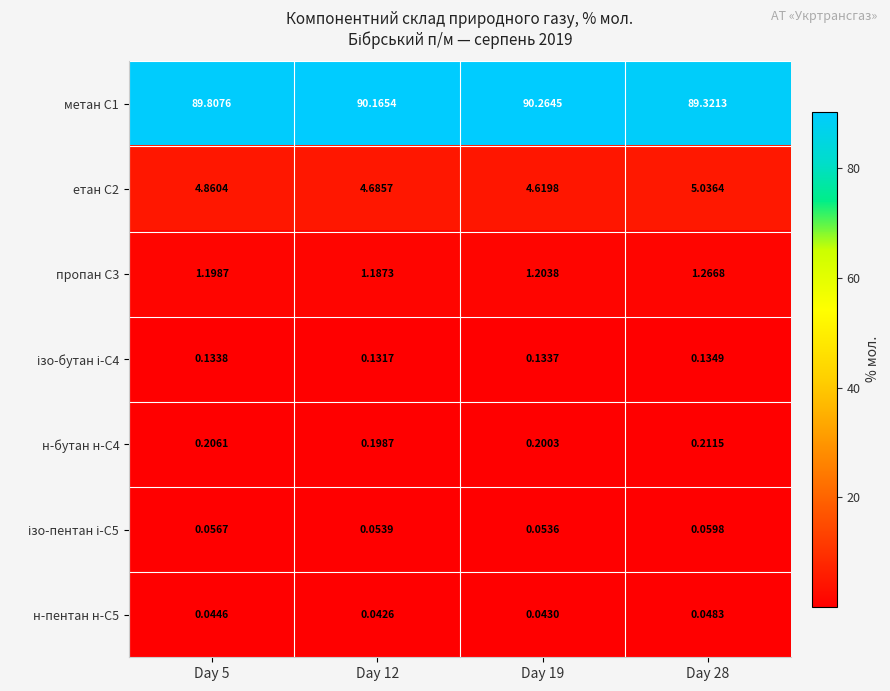

Is the value of н-пентан н-С5 at Day 12 greater than the value of метан С1 at Day 28?

No